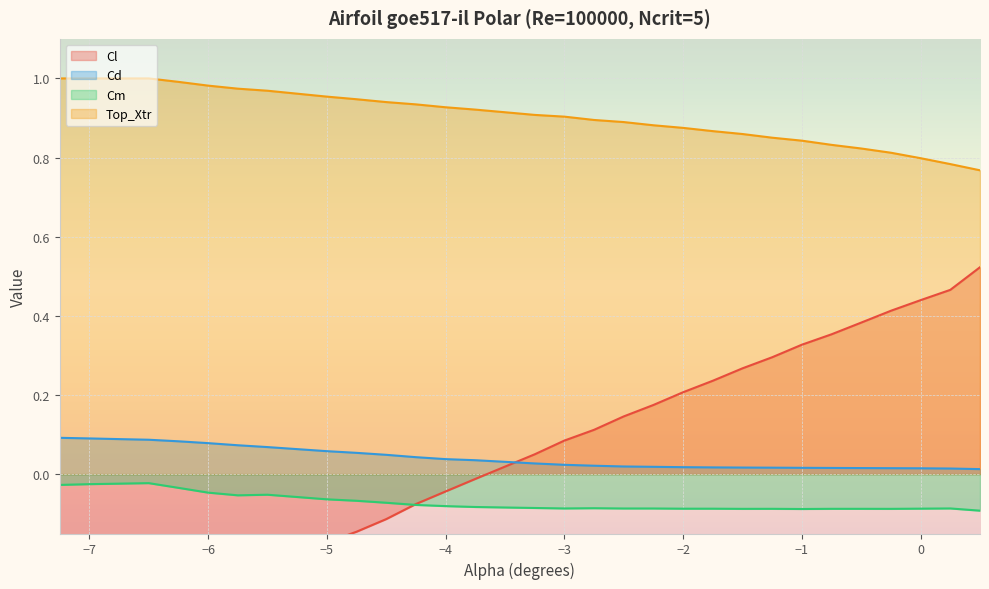

List the series in order of their peak value, highest first.

Top_Xtr, Cl, Cd, Cm